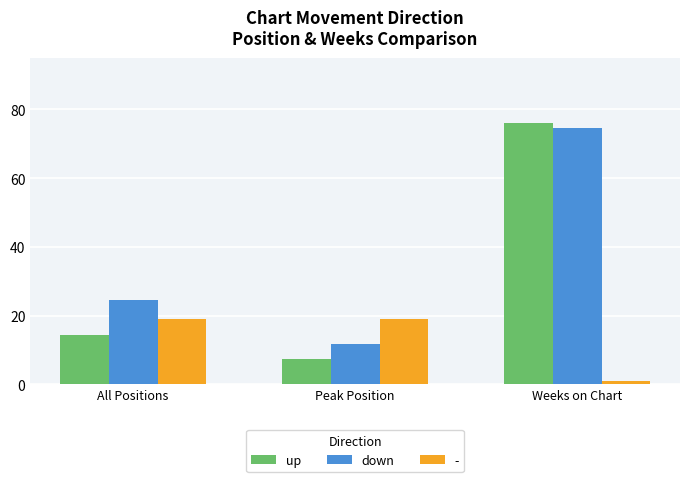

Is it true that up equals 7.4 at Peak Position?

True